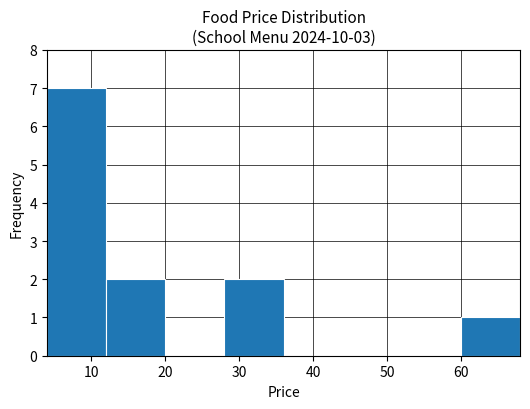

Reading left to right, list every bar in this chart as the range it spans on the x-axis followed by its height. Neither the bar edges nor the heights are printed on the chart, so give them approximately, as read against the axes.

4 to 12: 7
12 to 20: 2
20 to 28: 0
28 to 36: 2
36 to 44: 0
44 to 52: 0
52 to 60: 0
60 to 68: 1